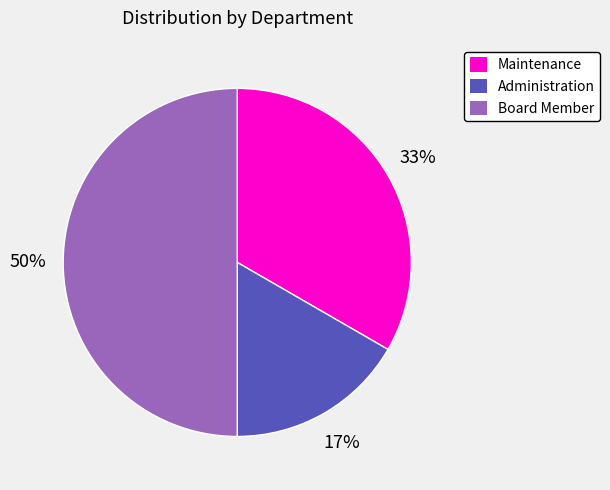

Rank the categories by value from highest to lowest.

Board Member, Maintenance, Administration